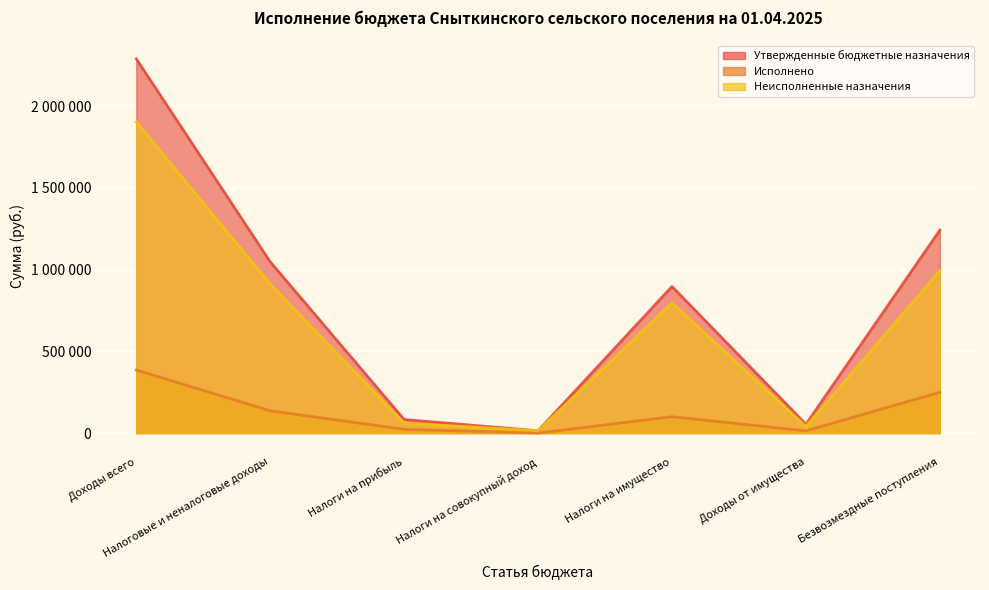

In Неисполненные назначения, how many points are higher than both neighbors (excluding endpoints)?

1